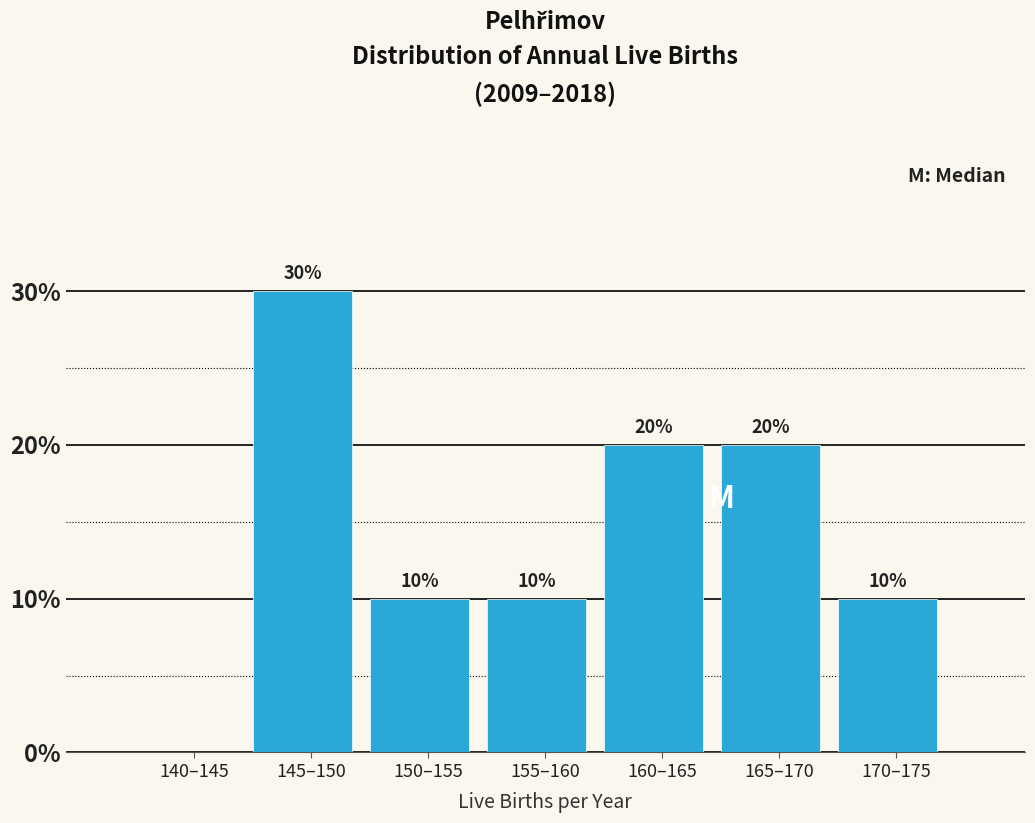

Reading left to right, transcribe all the data shown in this chart.

140–145=0	145–150=30	150–155=10	155–160=10	160–165=20	165–170=20	170–175=10